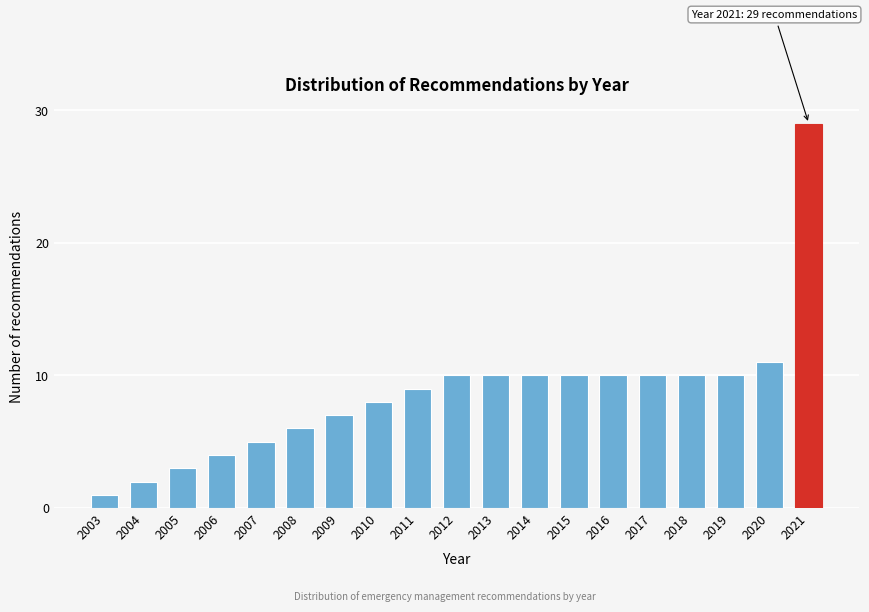

Reading left to right, transcribe all the data shown in this chart.

1	2	3	4	5	6	7	8	9	10	10	10	10	10	10	10	10	11	29